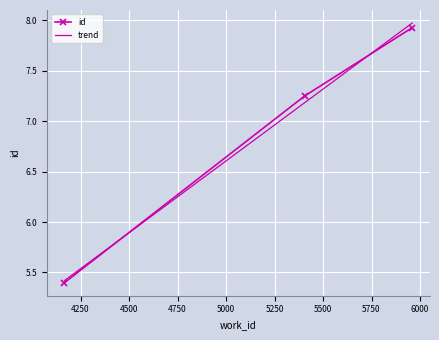

Which series has the widest spread of values?

trend